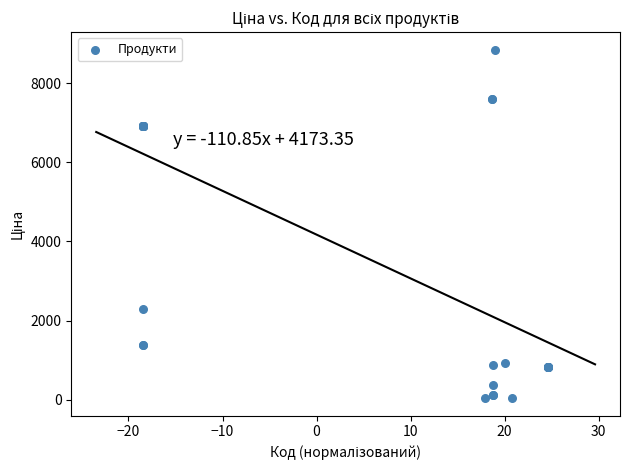

What Y value in the scatter plot is closest to 4444?

2291.7